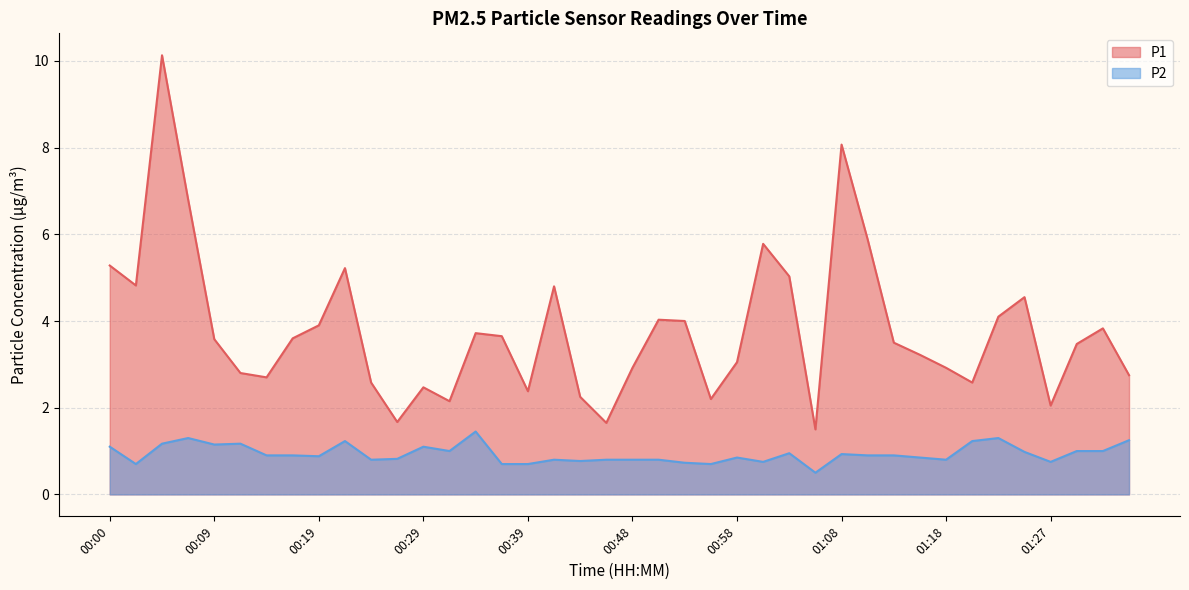

List the series in order of their peak value, lowest first.

P2, P1